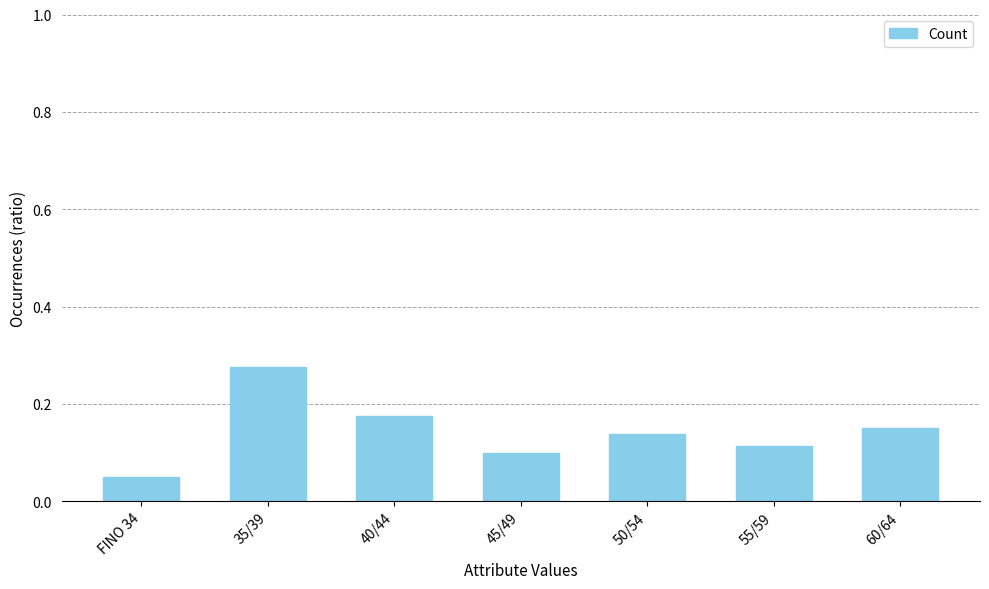

What is the label of the 6th bar from the left?

55/59